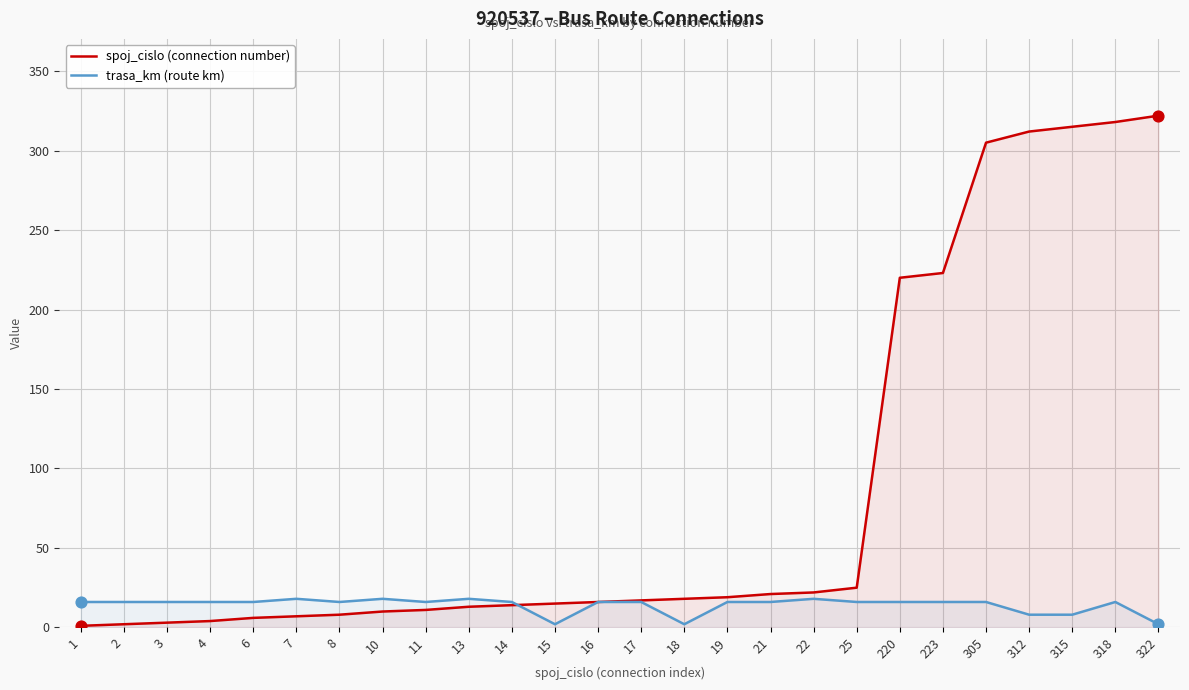

What are all the series names shown in the legend?

spoj_cislo (connection number), trasa_km (route km)